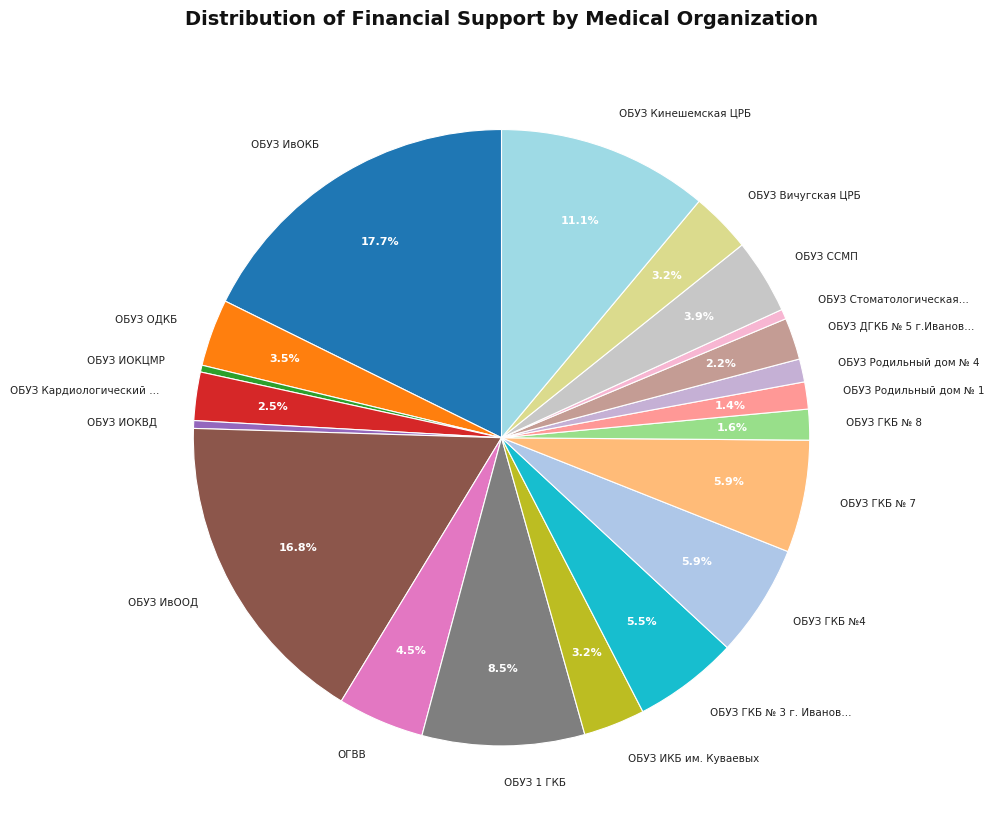

How many segments does this pie chart have?

20